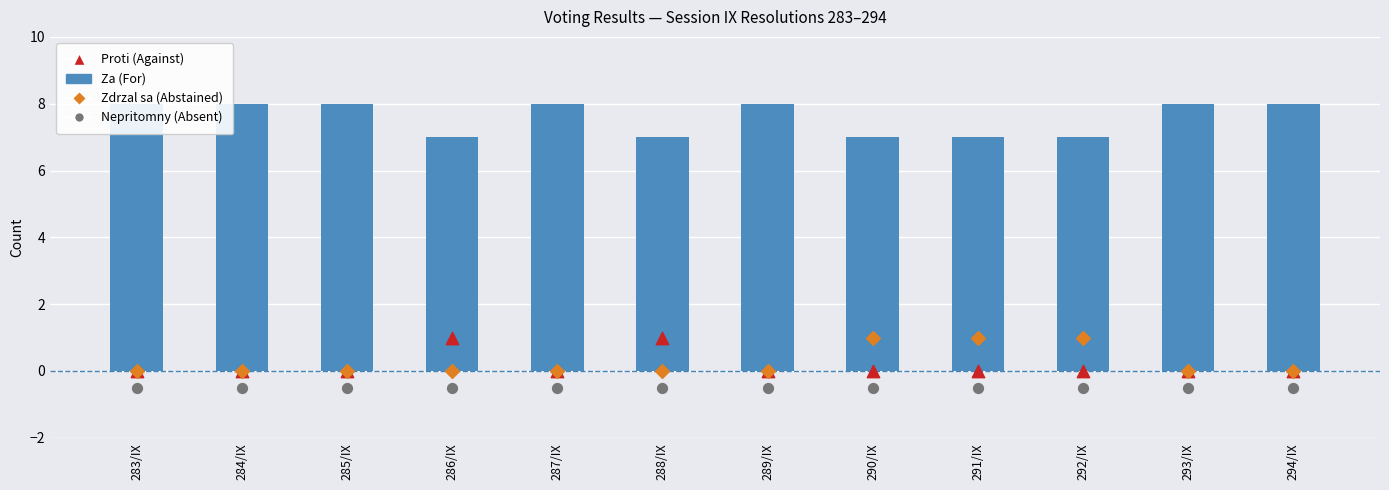

At which category is the sum across all series the highest?

283/IX